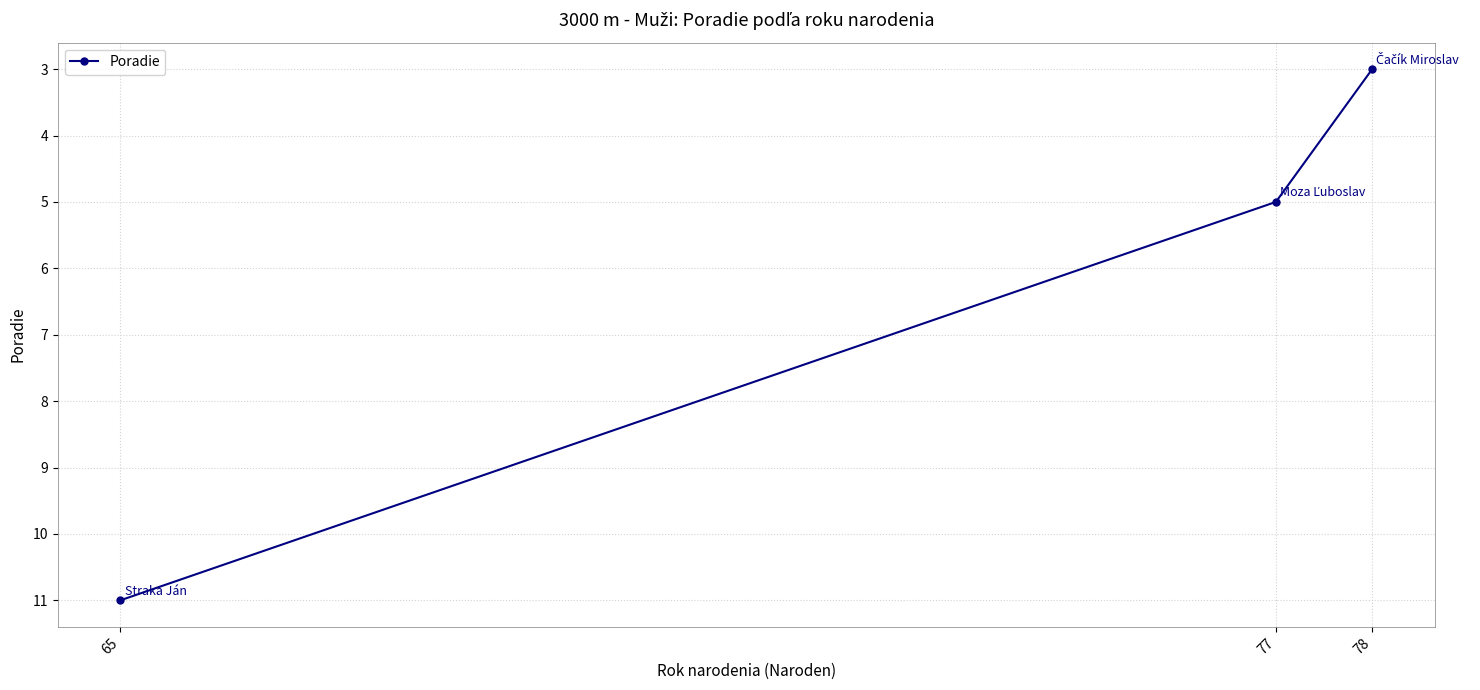

What is the difference between the second highest and minimum values?

2